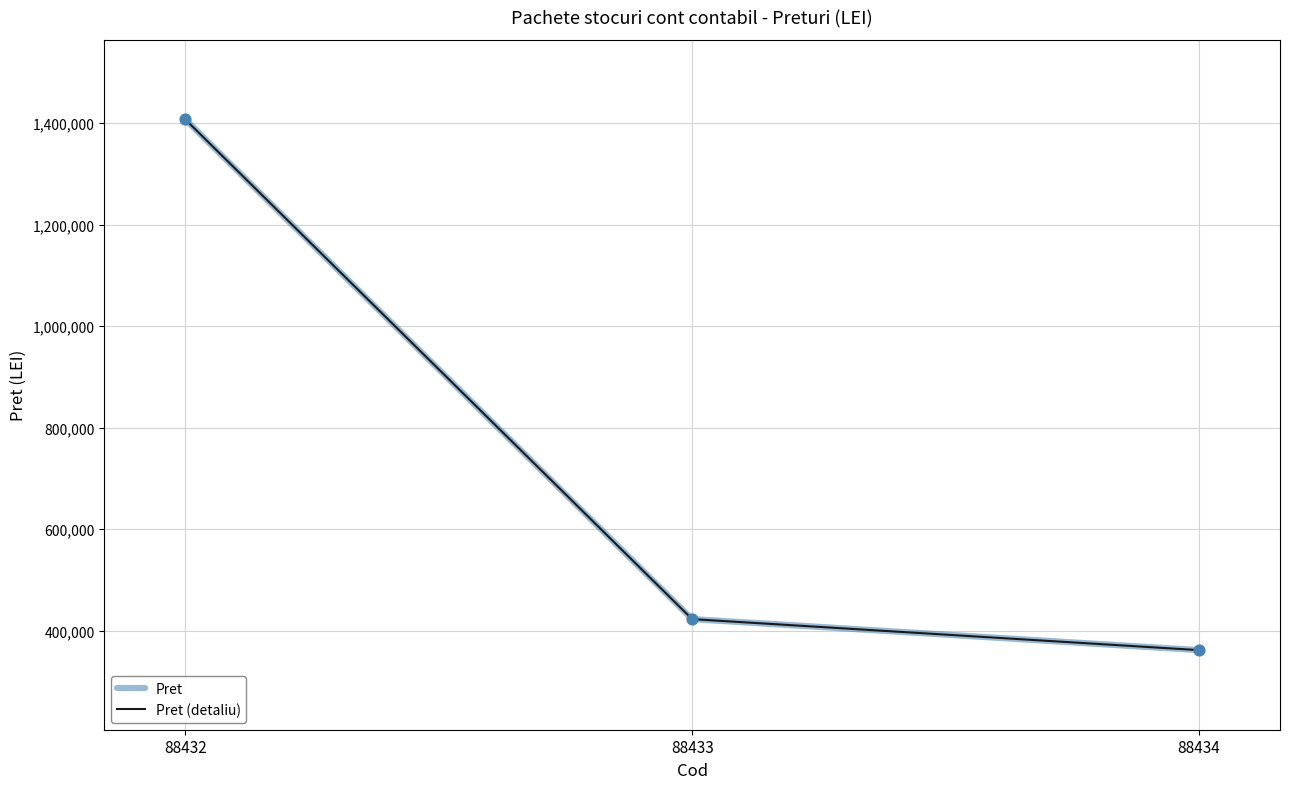

Does the chart have visible grid lines?

Yes